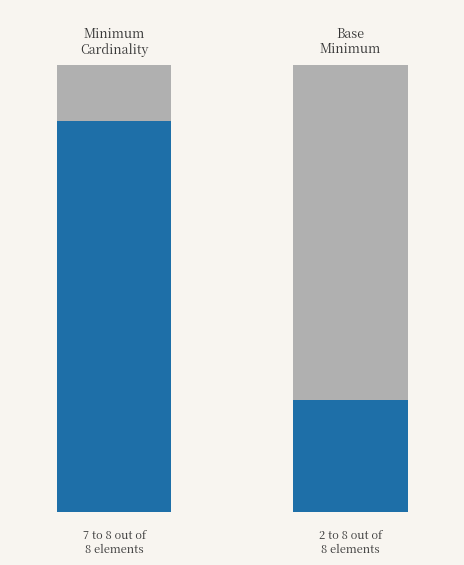

At which category does the chart reach its peak across all series?

base_min